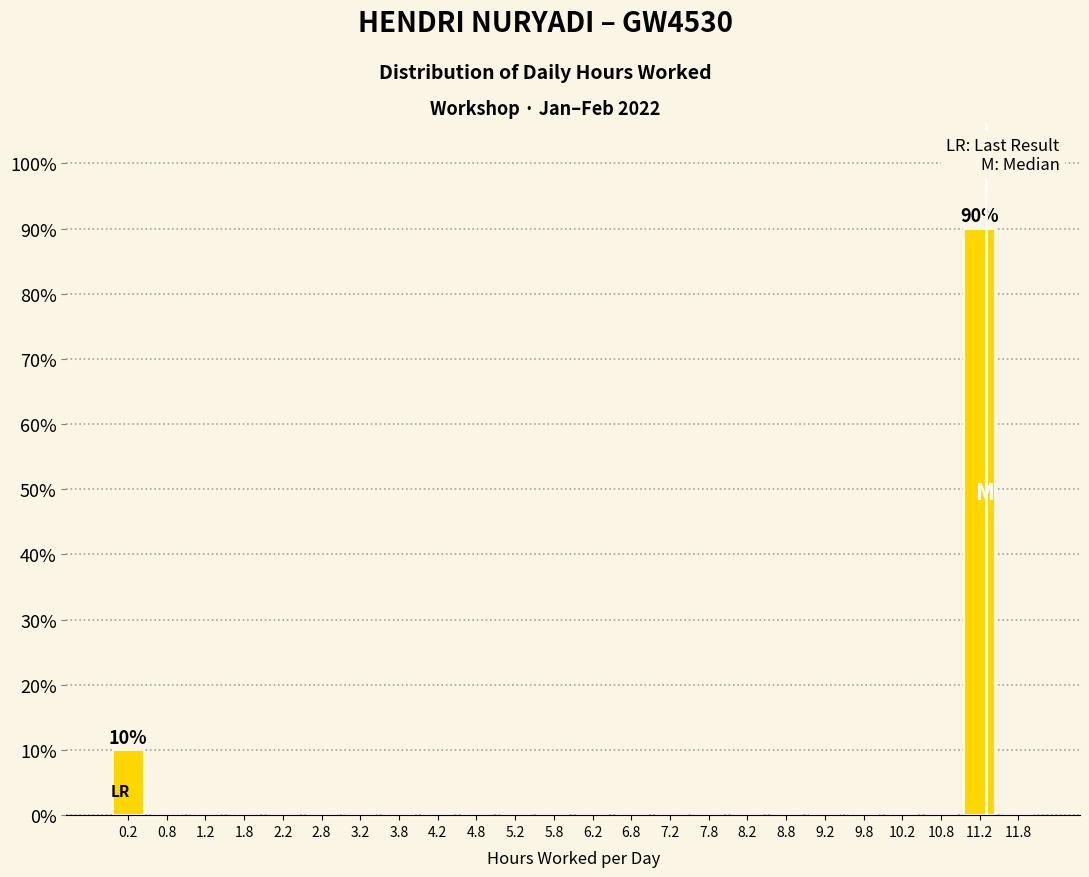

Over which range of the x-axis is the bar tallest?

11.0 to 11.5